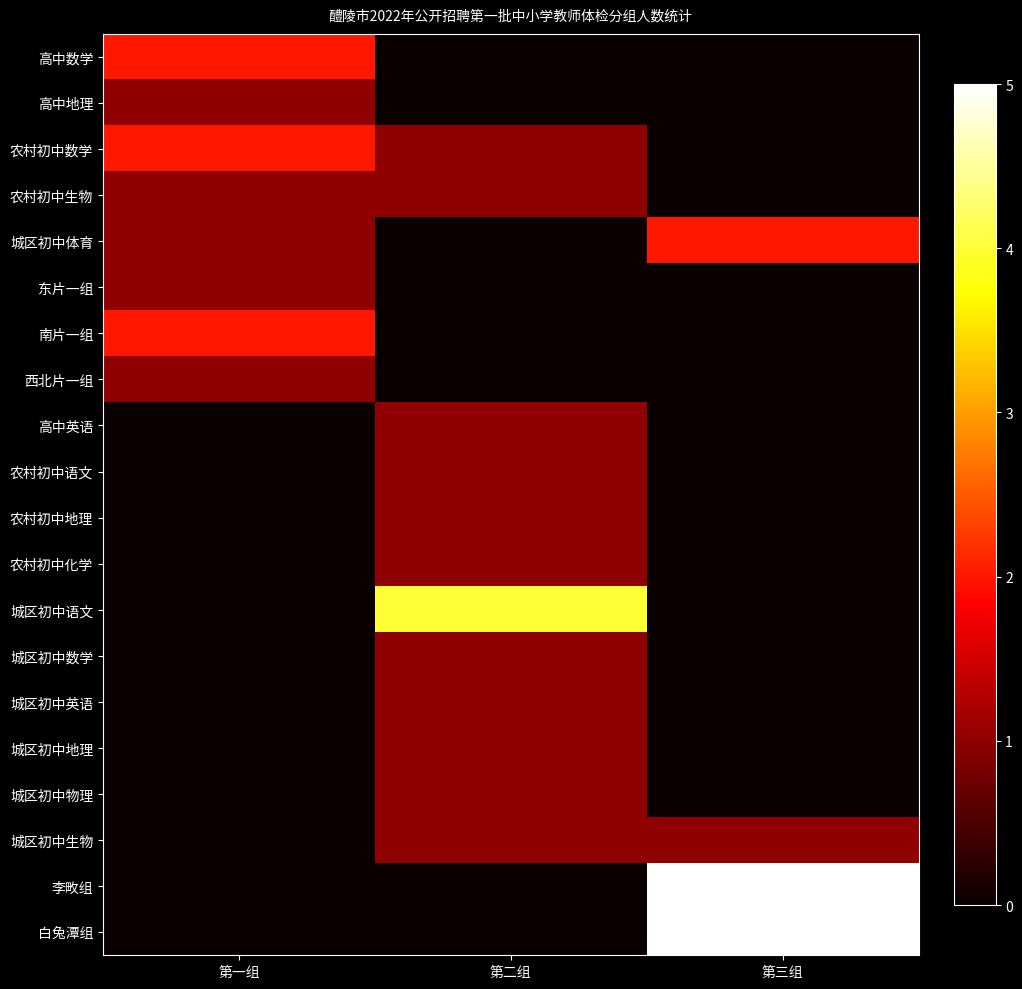

Which series has the largest total across all categories?

李畋组